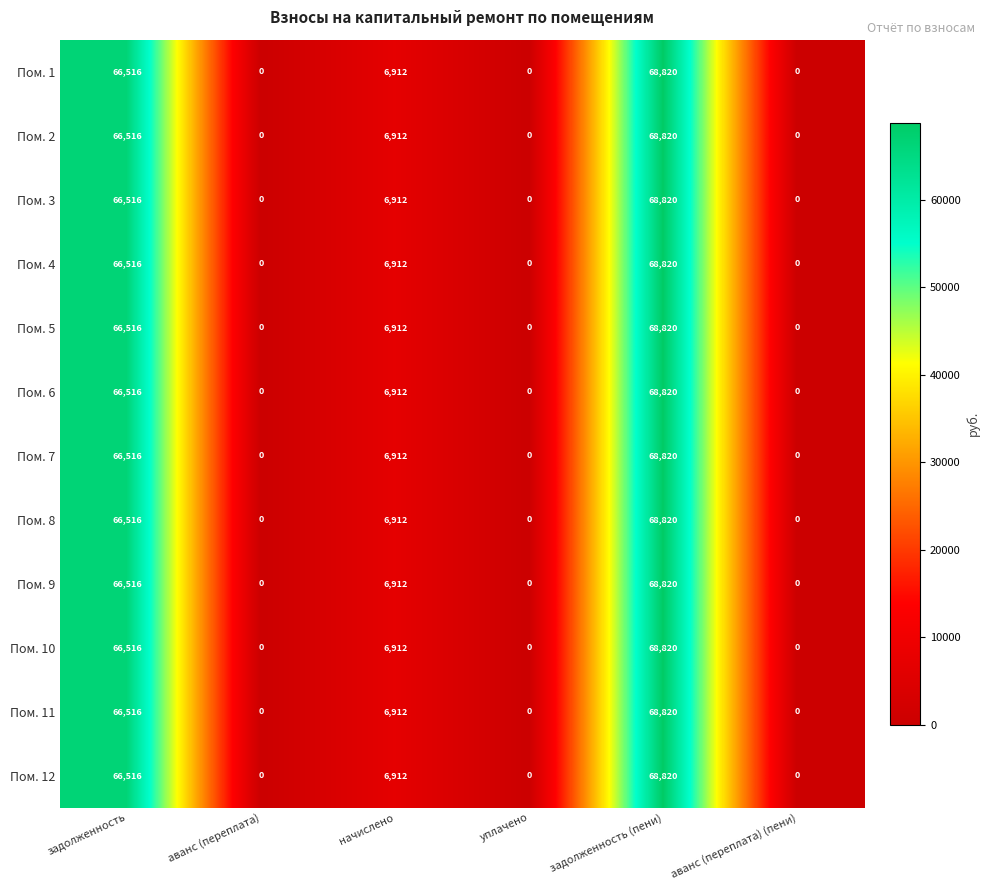

How many positive values does the Пом. 7 series have?

3